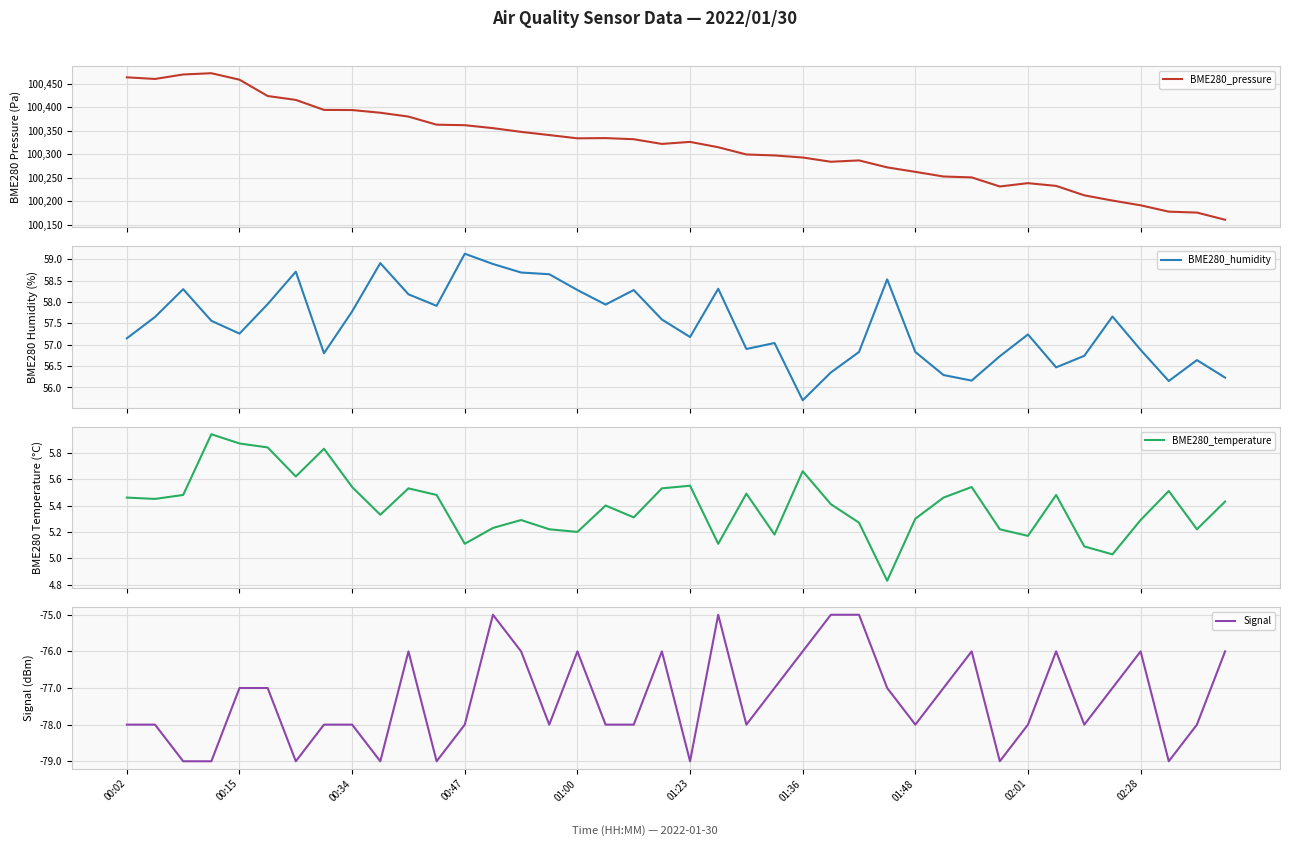

Rank the series by their maximum value, from lowest to highest.

Signal, BME280_temperature, BME280_humidity, BME280_pressure